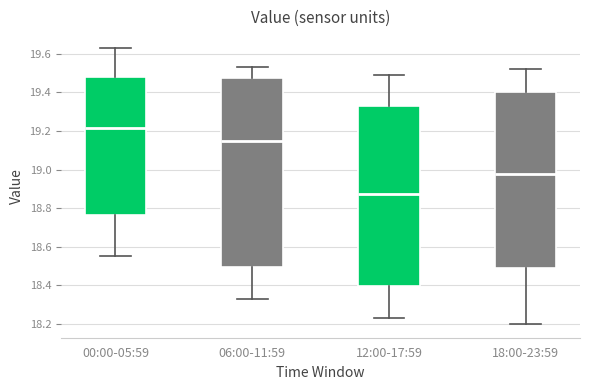

Comparing the boxes themselves (not the whiskers), which one is the tallest?

06:00-11:59